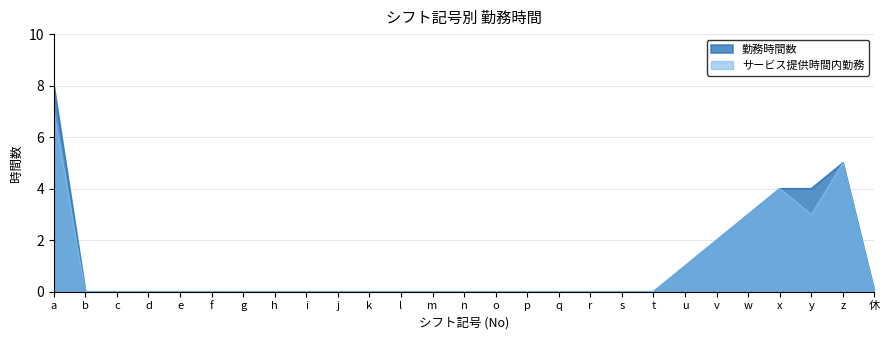

Where is the first local minimum for サービス提供時間内勤務?

y